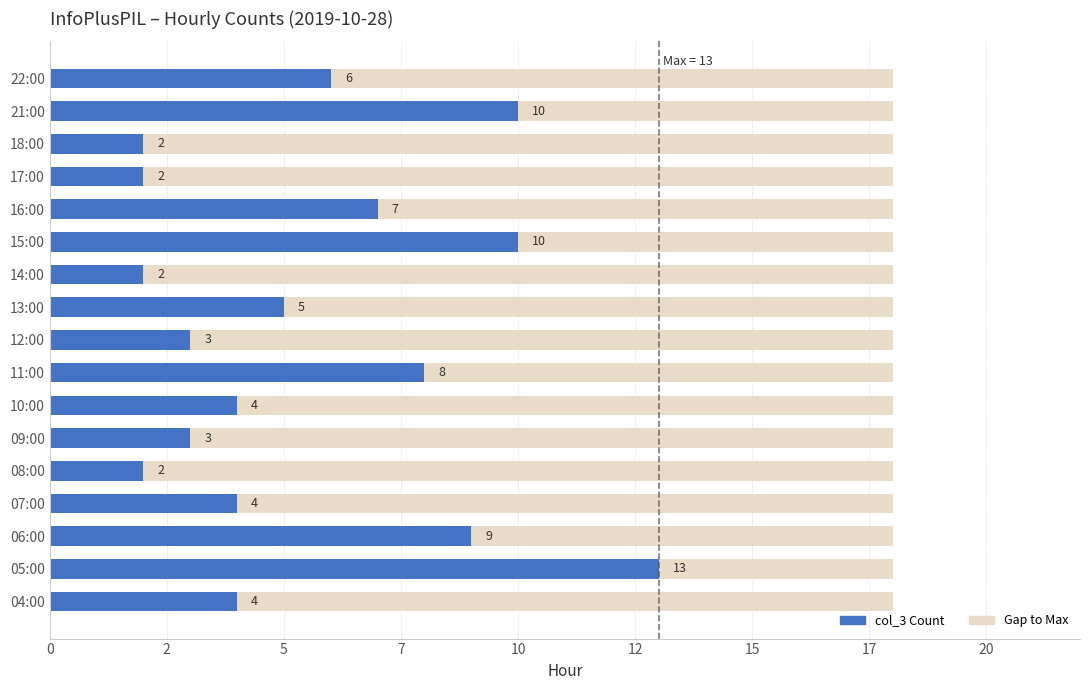

Is it true that Gap to Max equals 0.9 at 0?

False